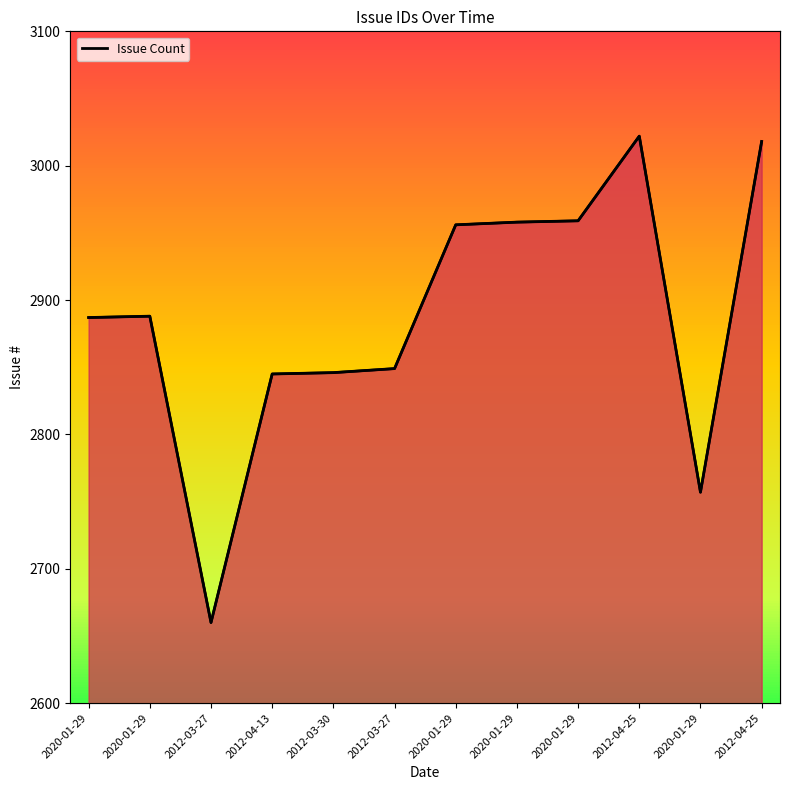

Where is the first local minimum?

2012-03-27